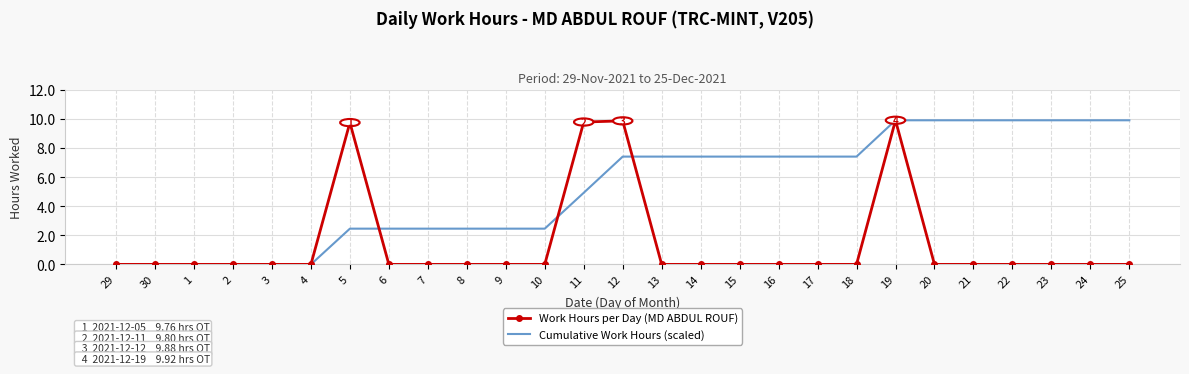

What is the sum of the Work Hours per Day (MD ABDUL ROUF) values at 13 and 5?

9.8